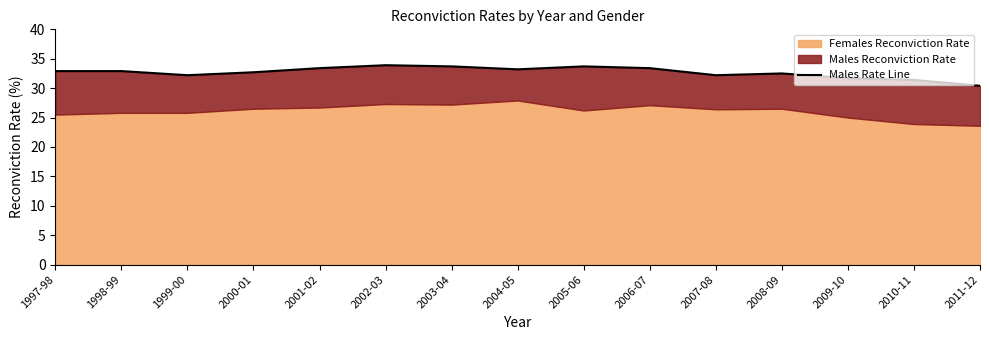

What is the label of the 9th point from the left?

2005-06